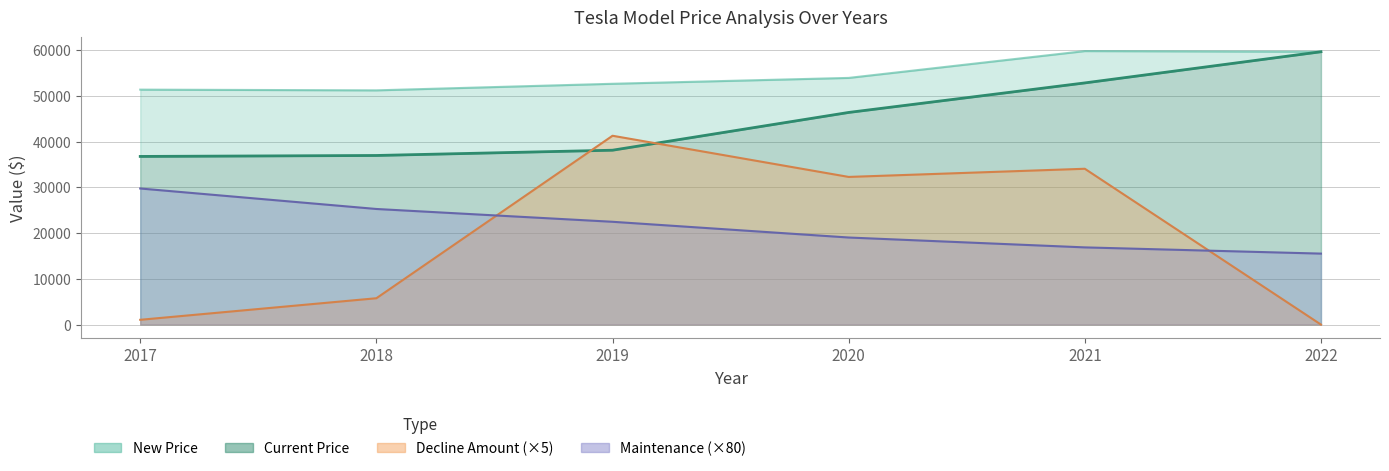

How many interior local valleys does the New Price series have?

1